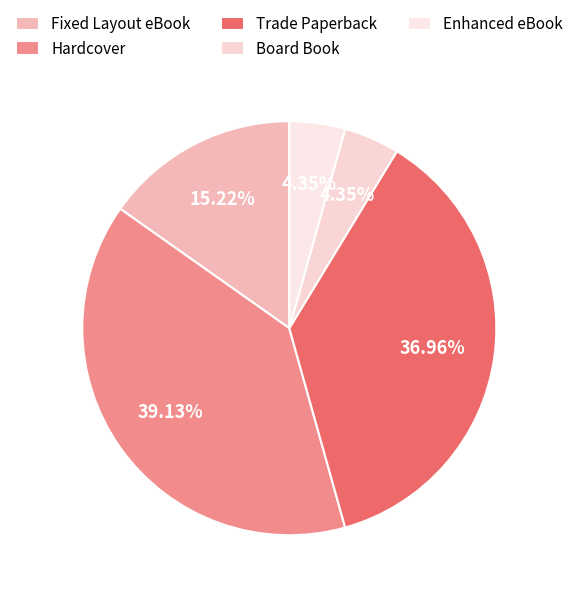

Count the number of slices in the pie.

5